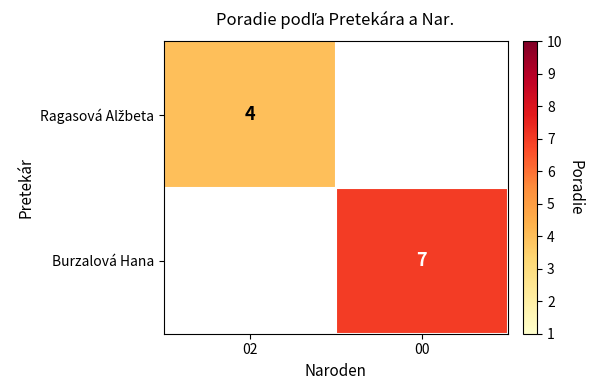

The value of Burzalová Hana at 00 is 10. True or false?

False